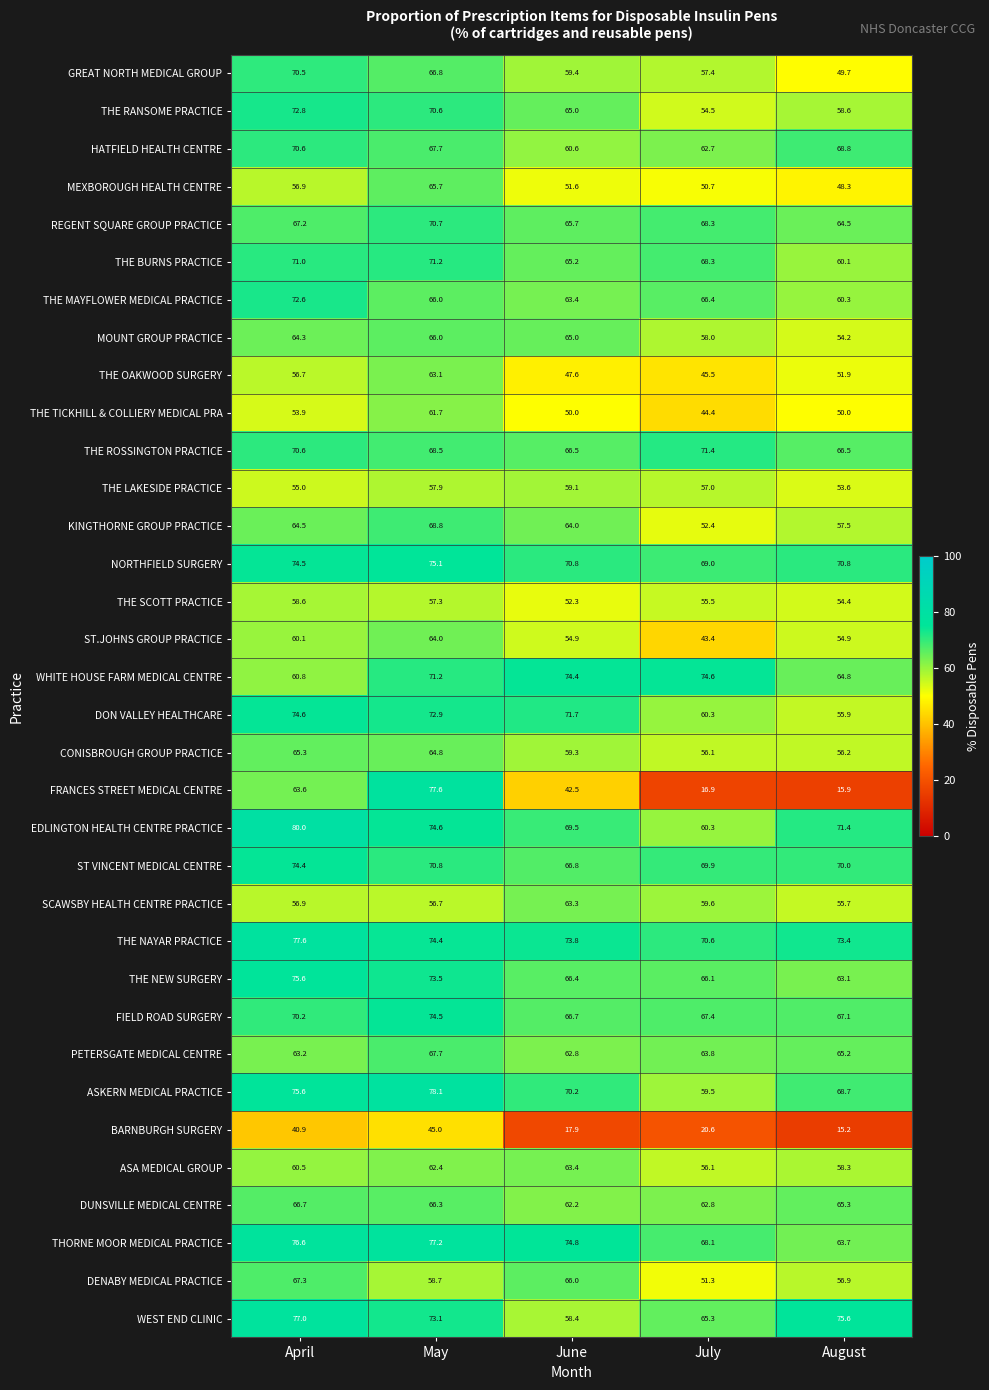

What is the sum of the WHITE HOUSE FARM MEDICAL CENTRE values at April and July?

135.4